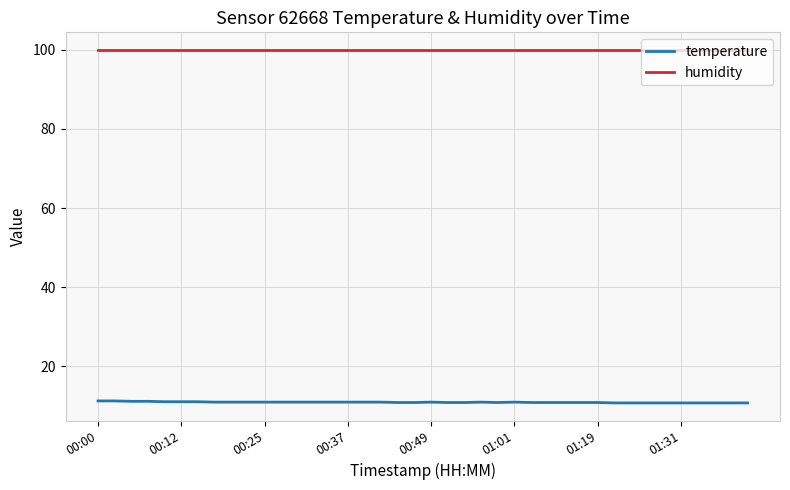

Which series has the largest total across all categories?

humidity